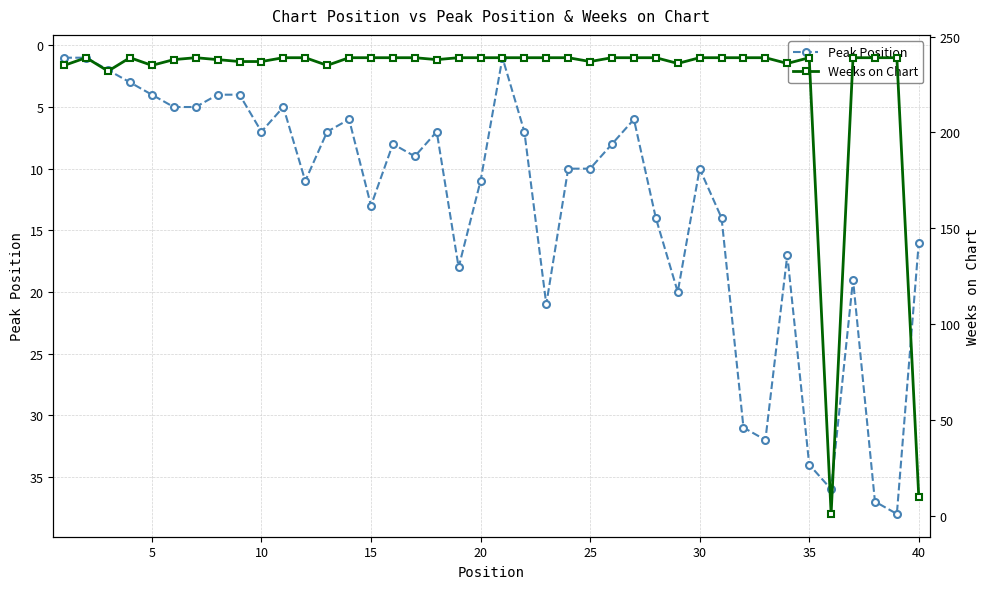

The value of Peak Position at 40 is 16. True or false?

True